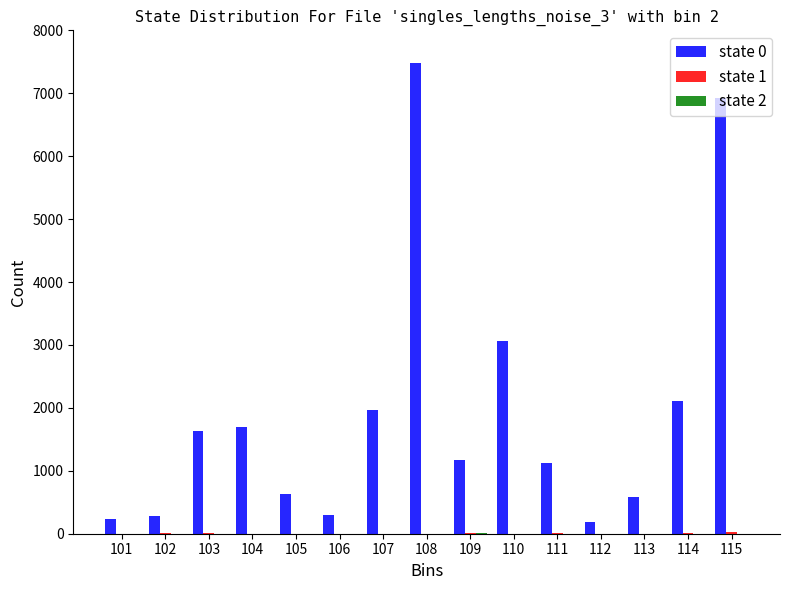

What is the average value of the state 0 series?

1957